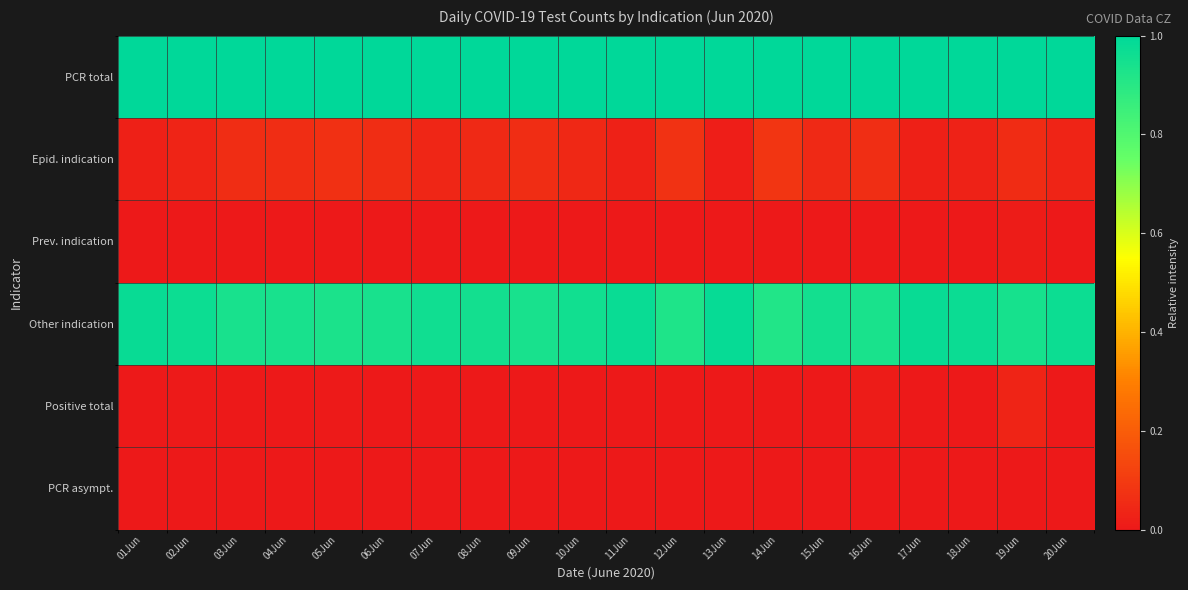

What is the spread (max minus min) of values at 16Jun?

1.0